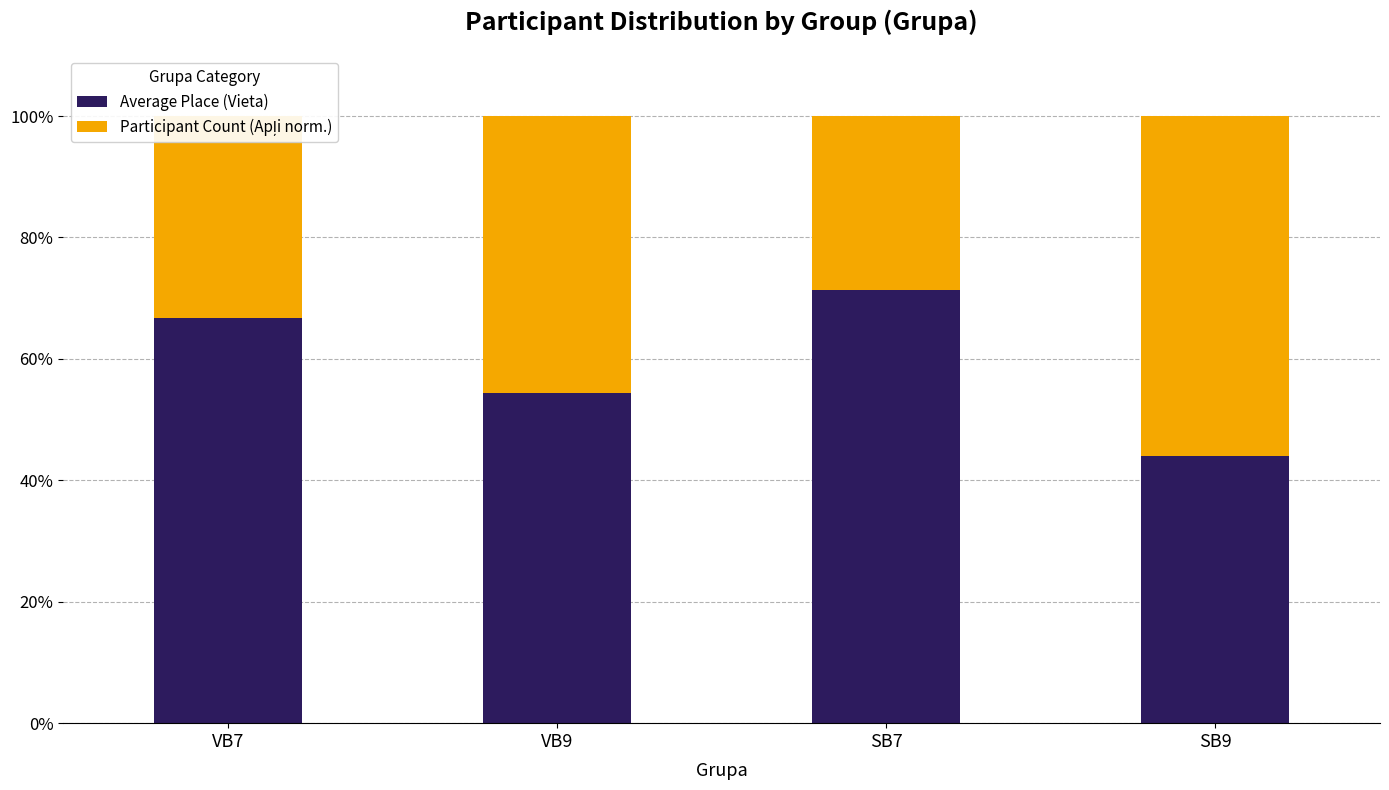

What is the difference between the Average Place (Vieta) values at SB9 and SB7?

27.4